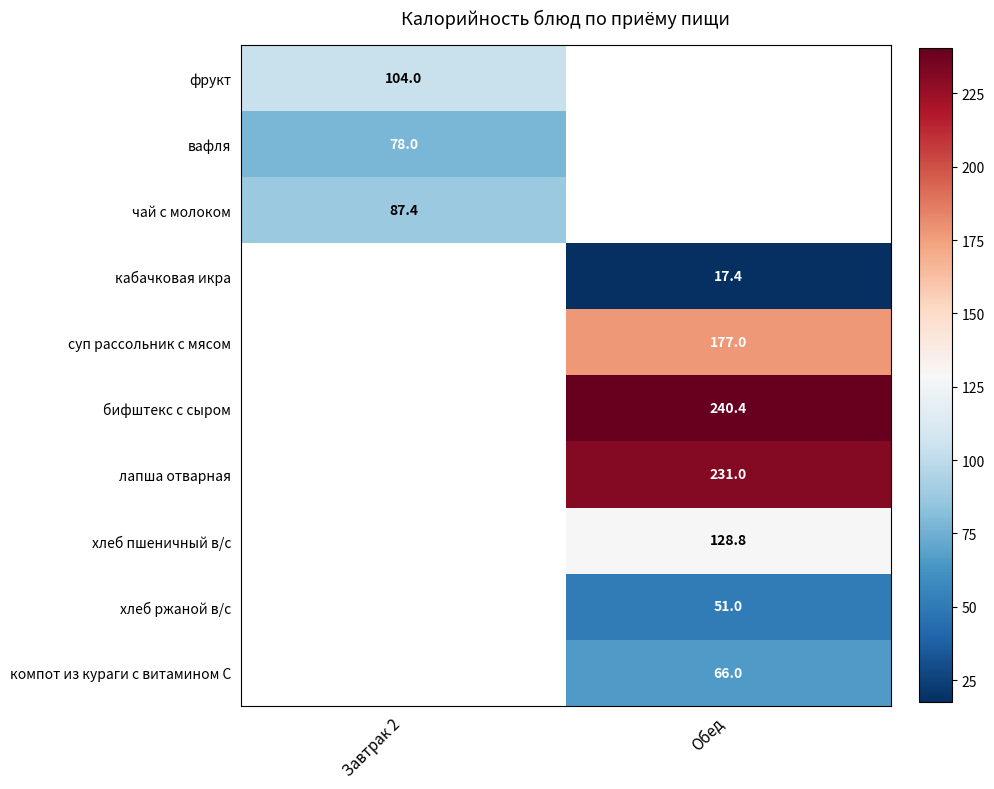

Is it true that хлеб пшеничный в/с equals 128.8 at Обед?

True